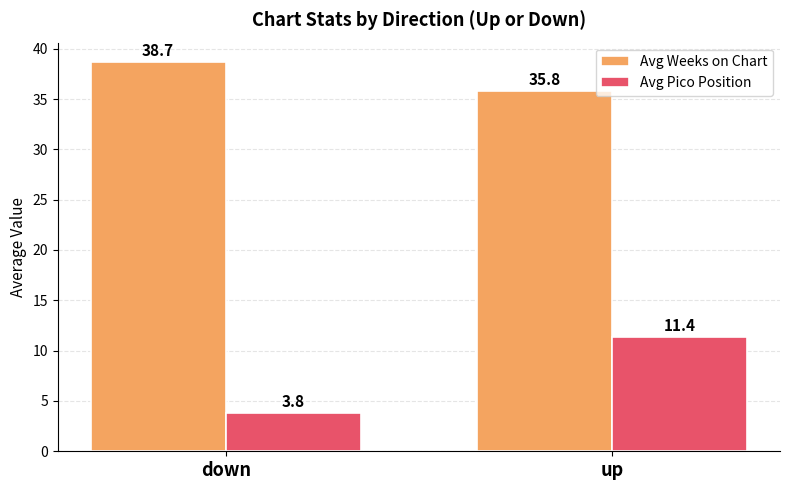

What is the spread (max minus min) of values at up?

24.4